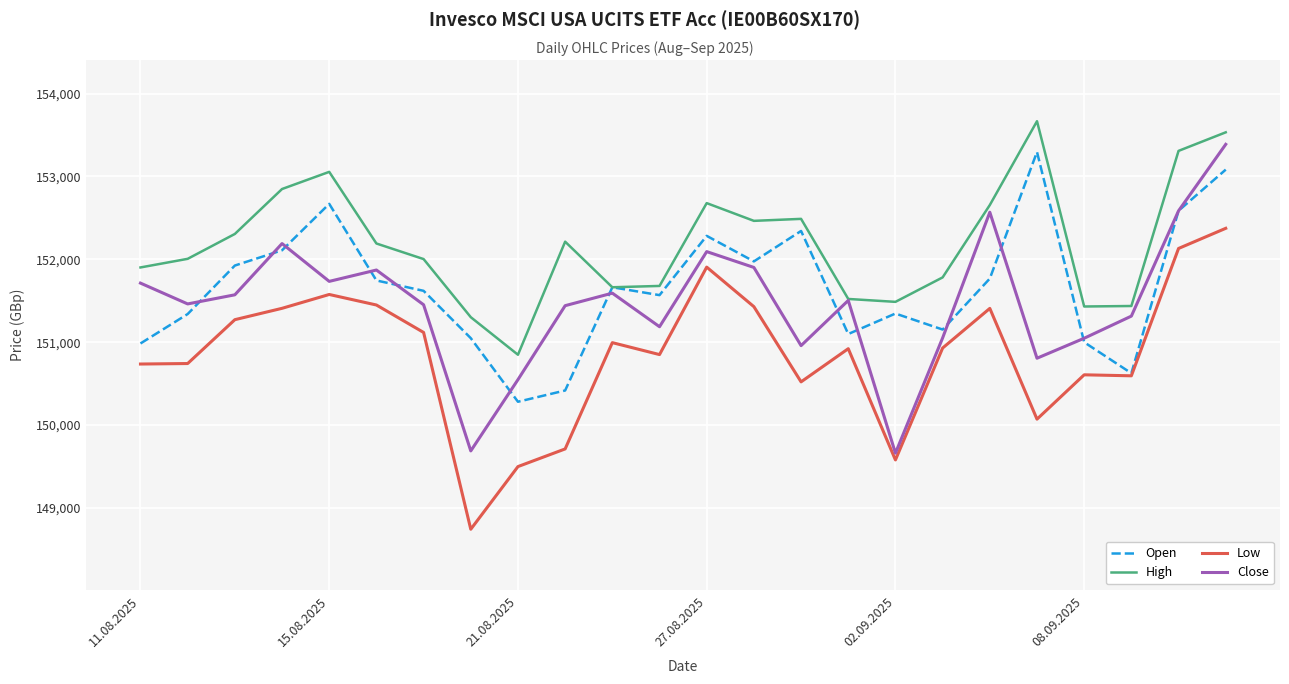

Which series has the largest total across all categories?

High